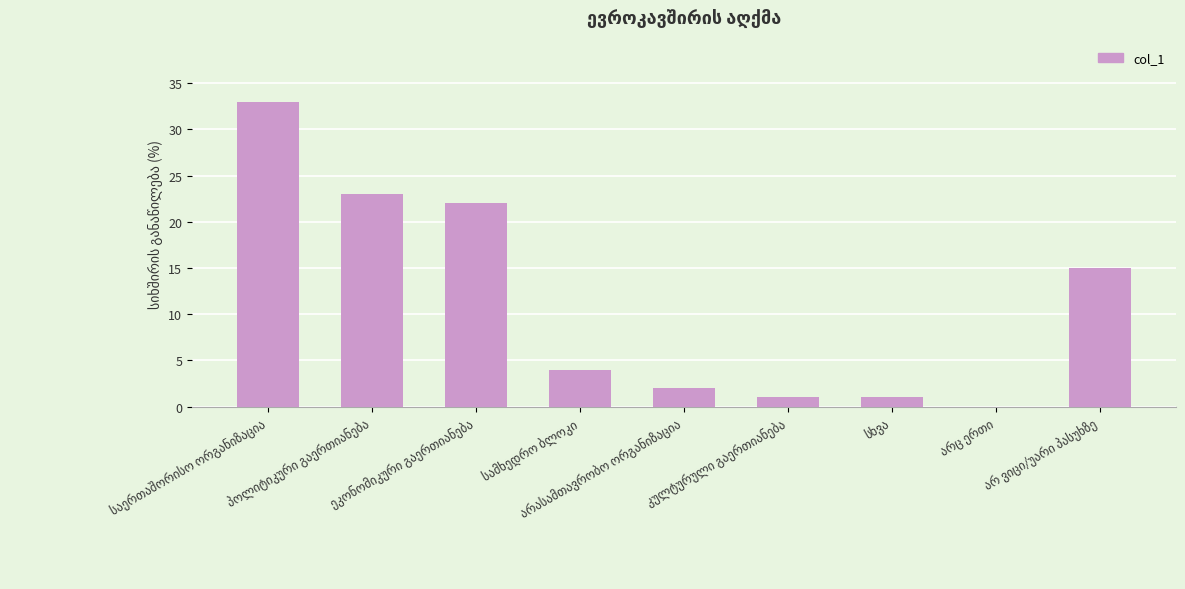

Reading right to left, list all the values displayed in this chart.

15	0	1	1	2	4	22	23	33